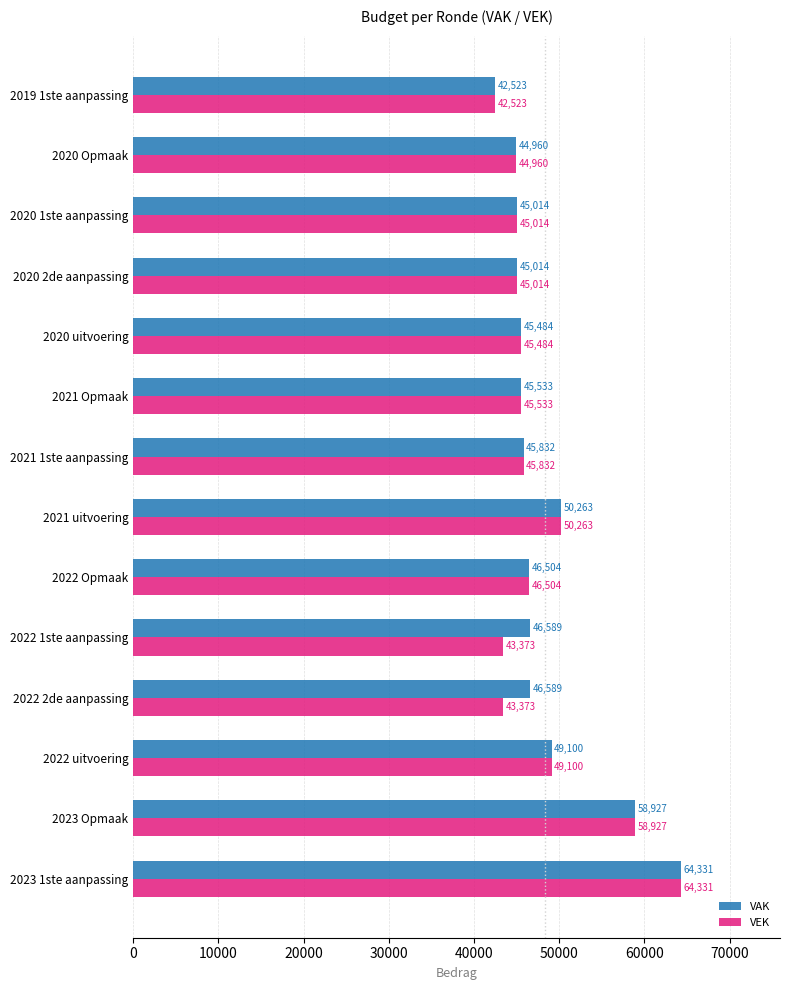

Which series has the largest total across all categories?

VAK